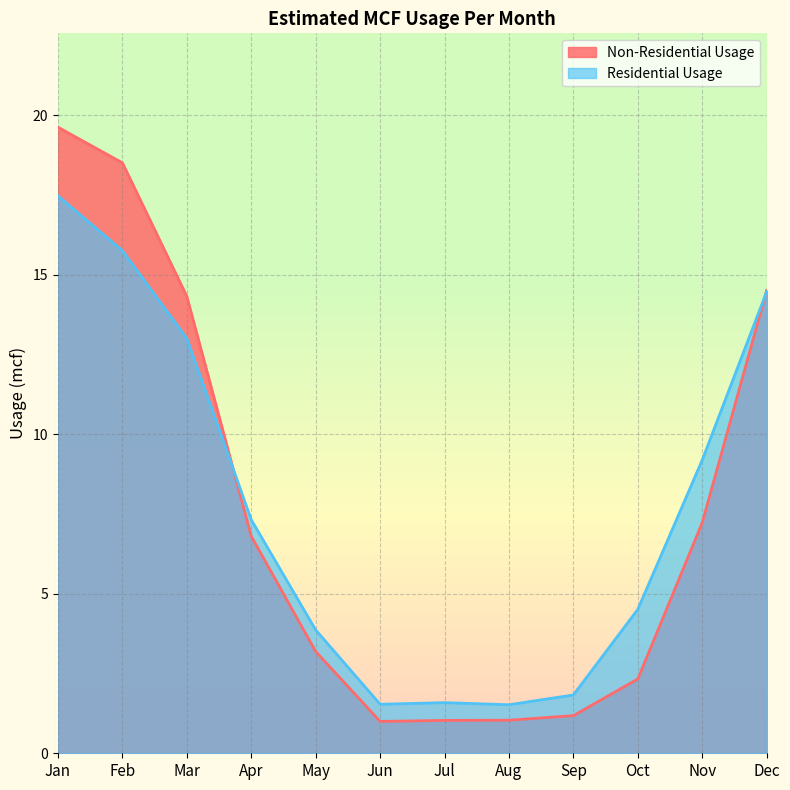

Is the value of Residential Usage at Jan greater than the value of Non-Residential Usage at Feb?

No